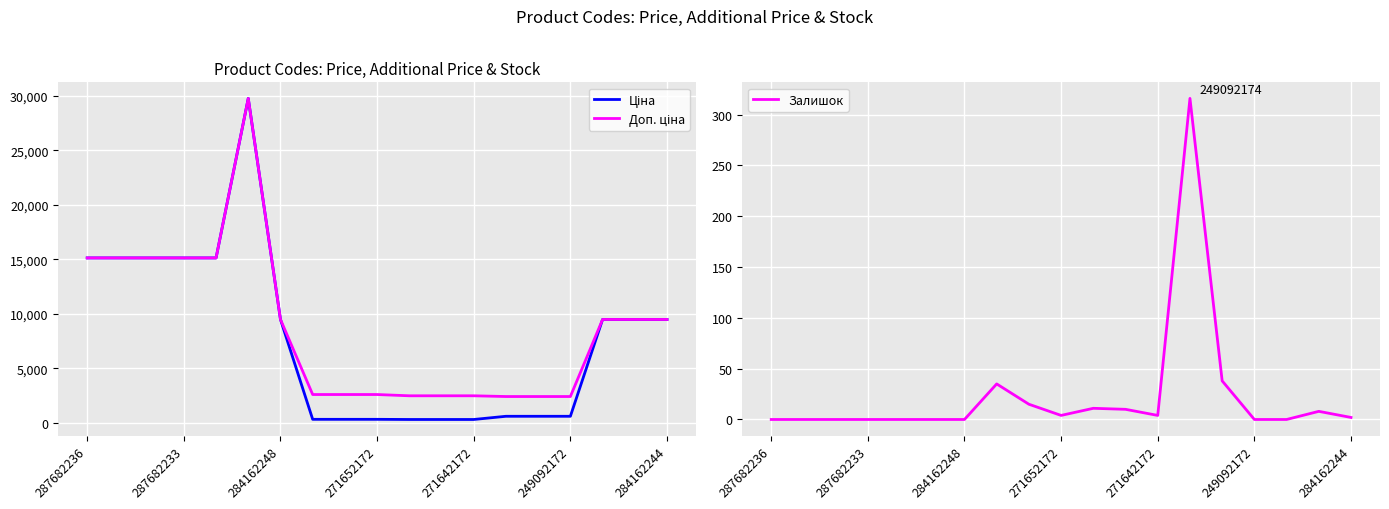

What is the value of the Залишок point at the 18th from the left?

8.0